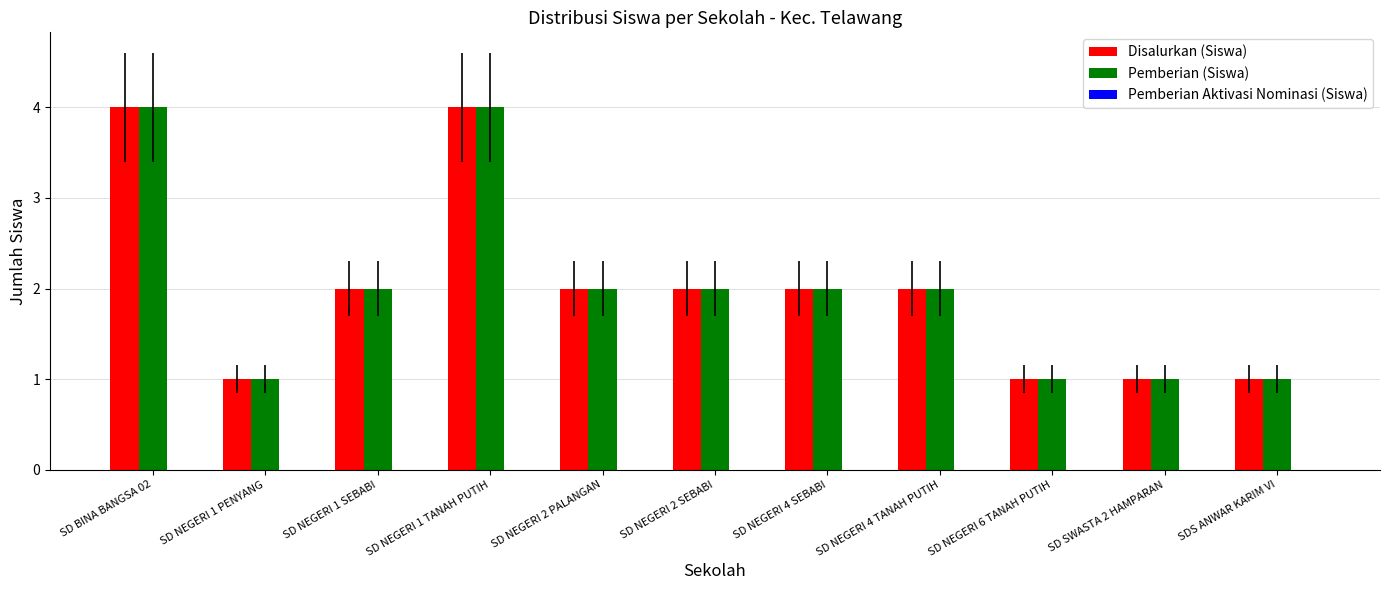

How many categories are shown in the chart?

11